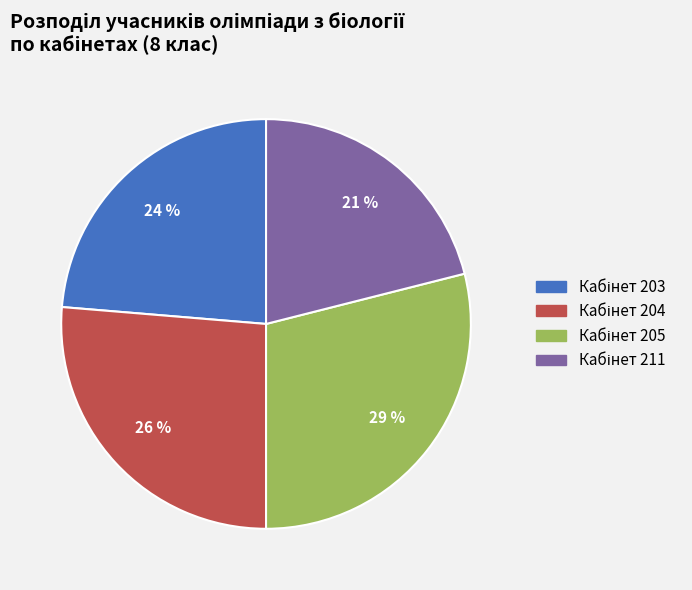

To the nearest percent, what is the difference between the largest and smallest slice percentages?

8%